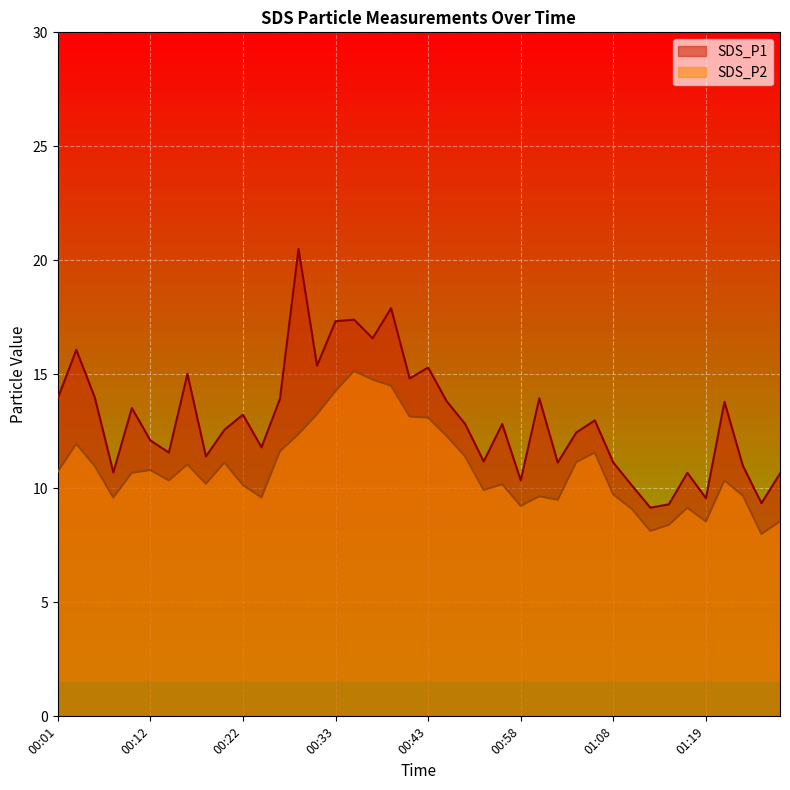

At 00:29, list the series in order from largest to smallest.

SDS_P1, SDS_P2